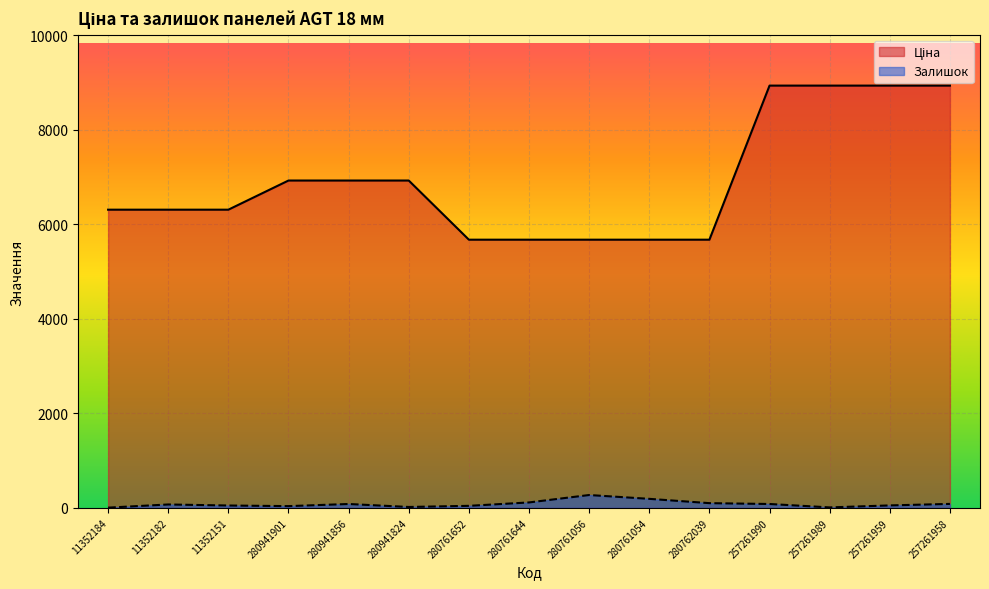

Where is Залишок nearest to the value 137?

280761644